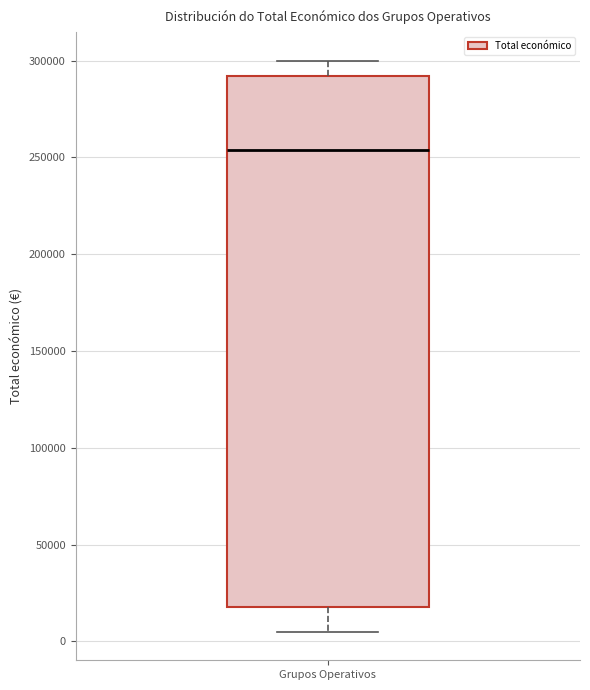

Where does the lower whisker of the box for Grupos Operativos end on the y-axis? The values are not printed on the chart, so give them approximately, as read against the axis.

5000